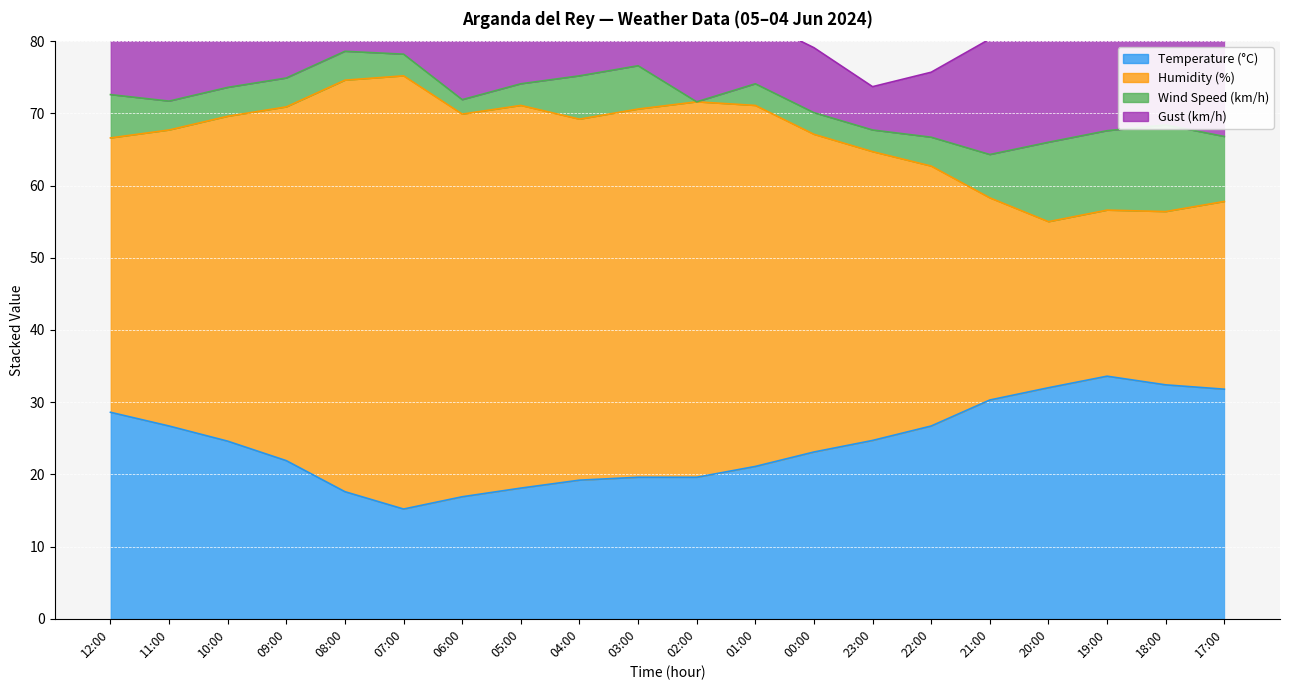

The Humidity (%) series shows 71.1 at 01:00. True or false?

True